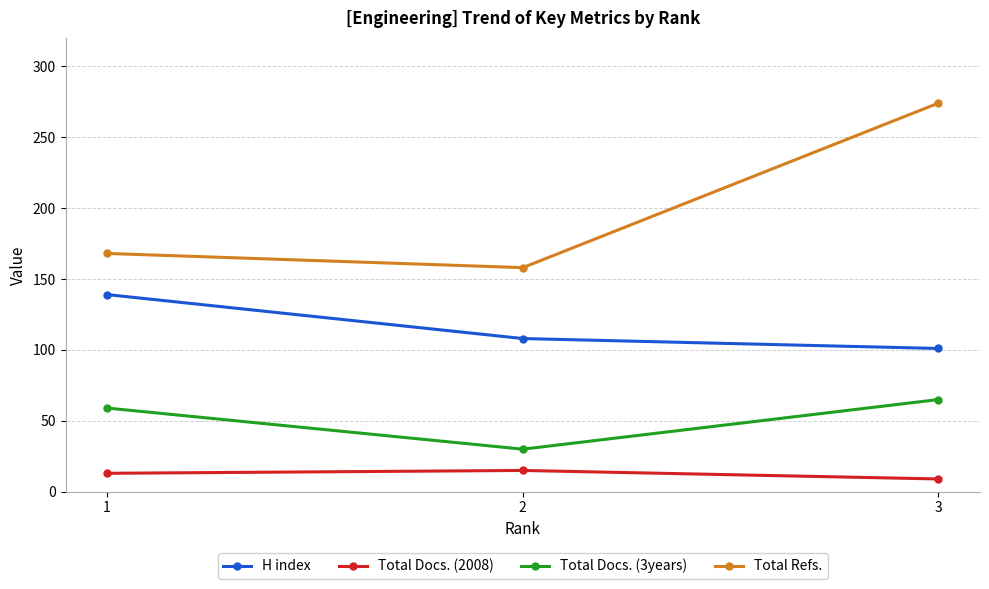

How many lines are shown in the chart?

4